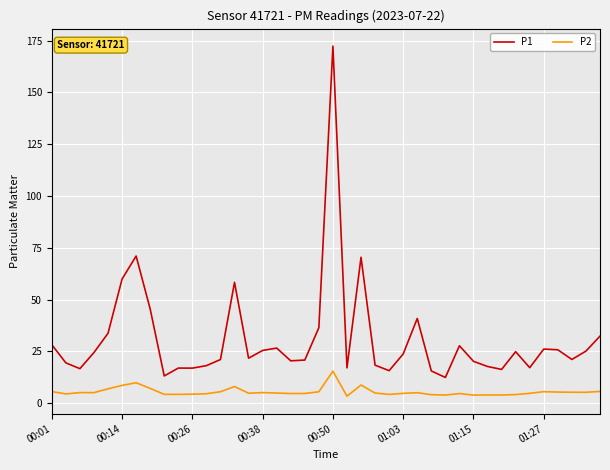

Rank the series by their maximum value, from highest to lowest.

P1, P2